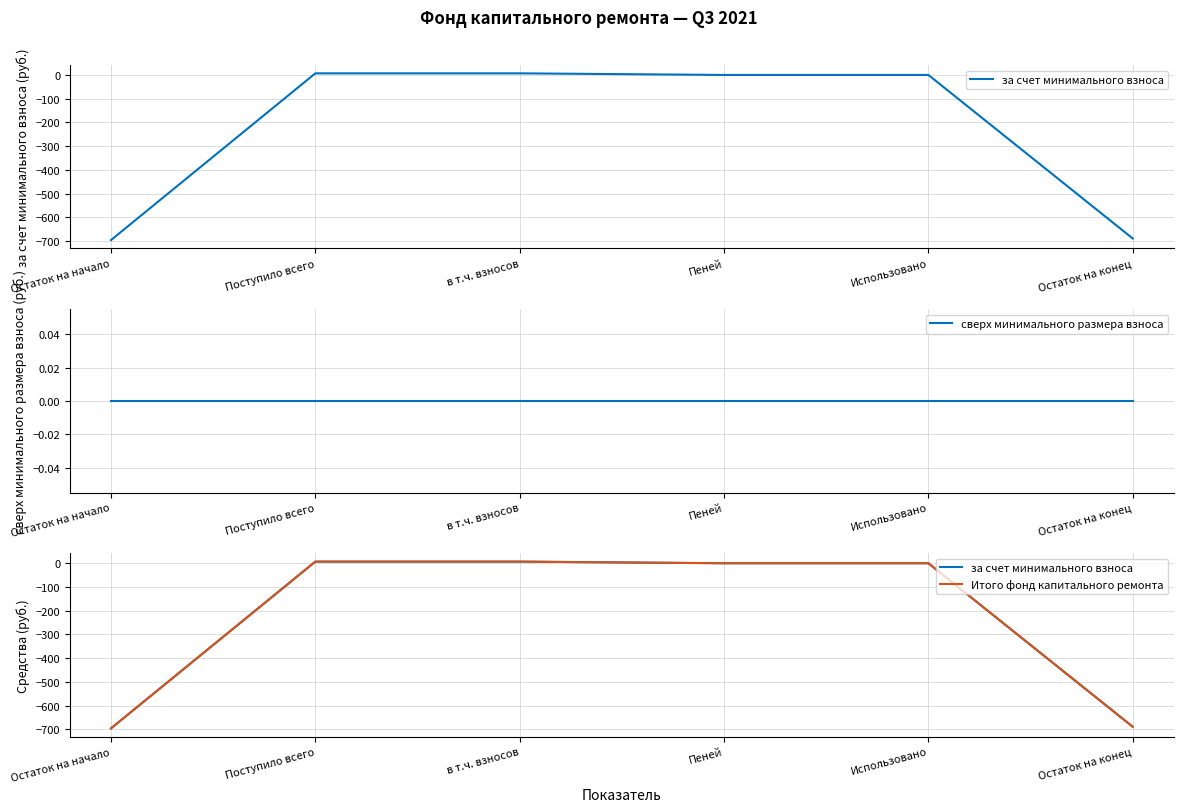

Which series has the widest spread of values?

за счет минимального взноса